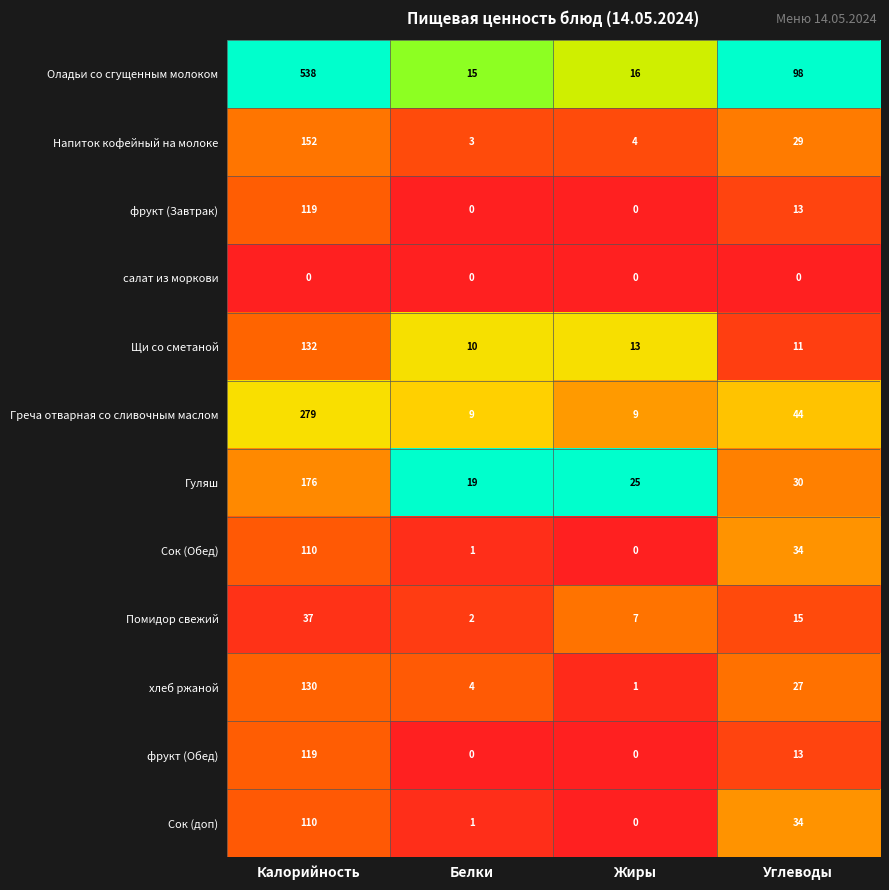

What is the sum of the Сок (Обед) values at Жиры and Калорийность?

110